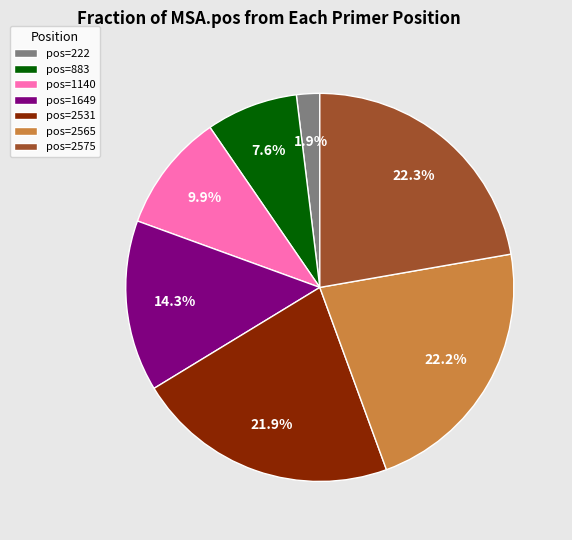

Which has a higher value, pos=1140 or pos=222?

pos=1140